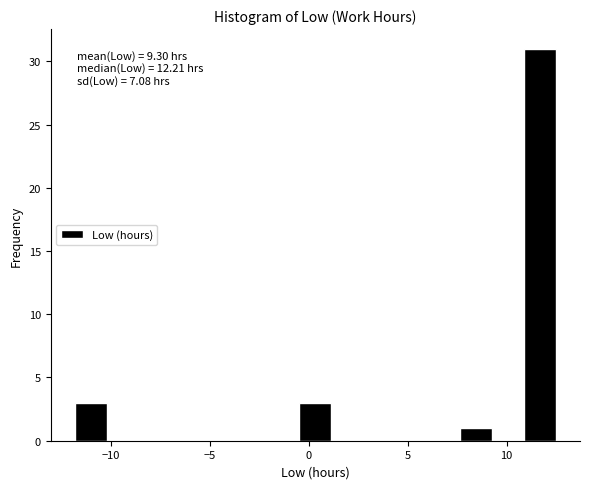

Around what value on the x-axis is the tallest bar? Give the approximate position of its centre, as read against the axis.

11.5